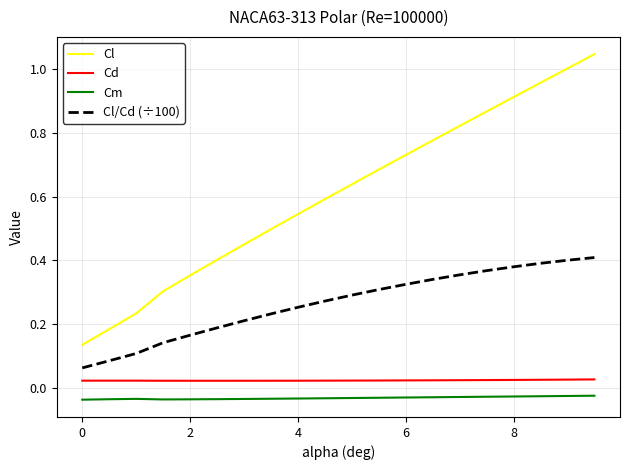

Is this an area chart (filled region under the line)?

No